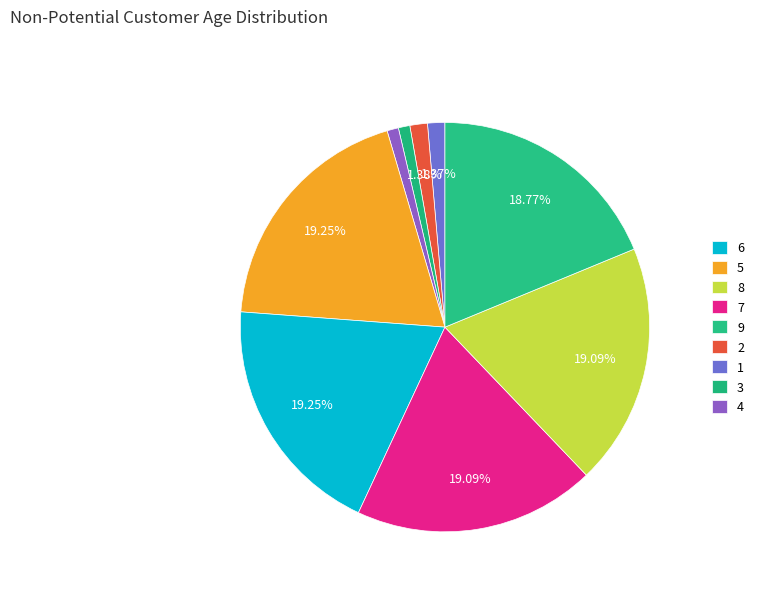

Is it true that 1 is 11% of the pie?

False